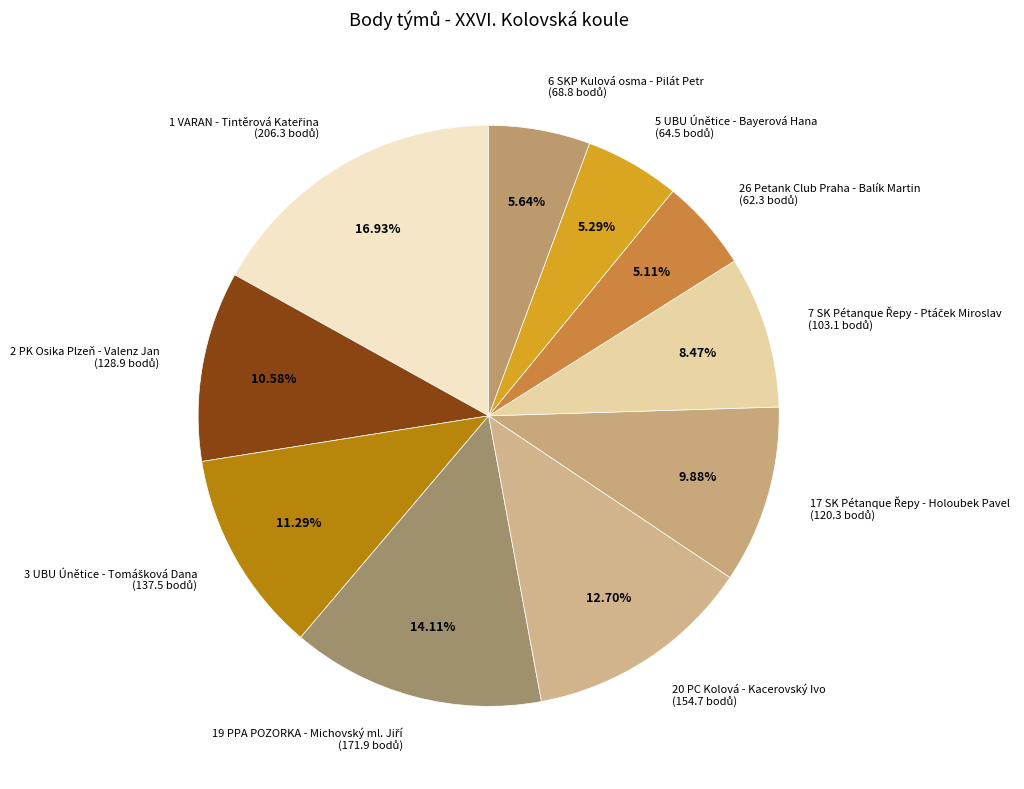

Is there any slice that represents more than half of the pie?

No